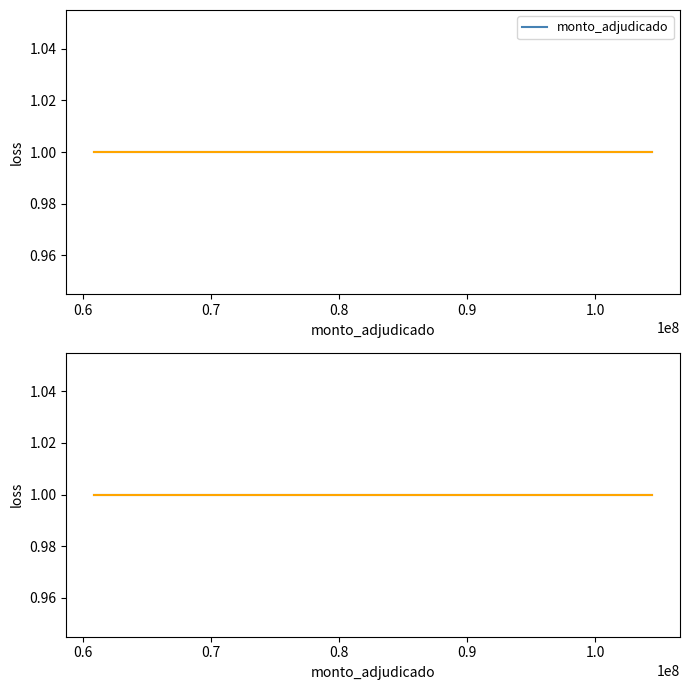

Count the number of data series in this chart.

2